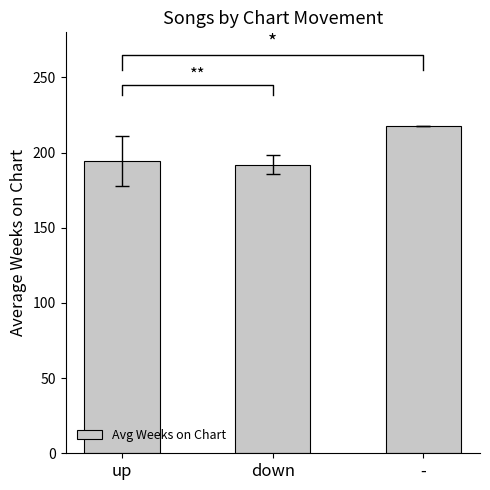

List the labels in order of value, smallest first.

down, up, -